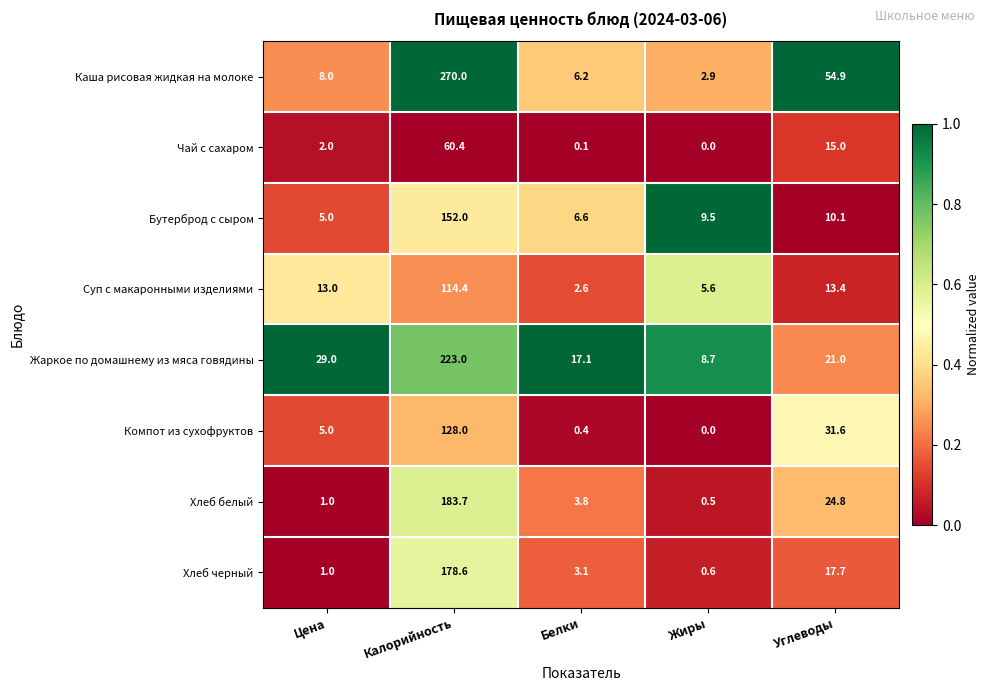

Where does the Жаркое по домашнему из мяса говядины series first go above 21?

Цена